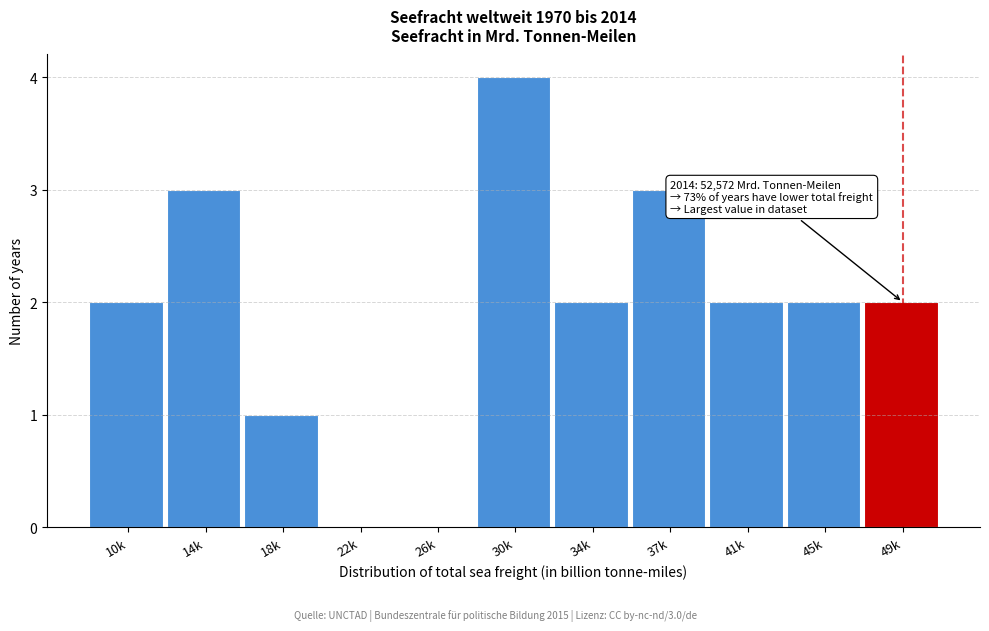

Reading left to right, extract all data points from this chart.

10k=2	14k=3	18k=1	22k=0	26k=0	30k=4	34k=2	37k=3	41k=2	45k=2	49k=2